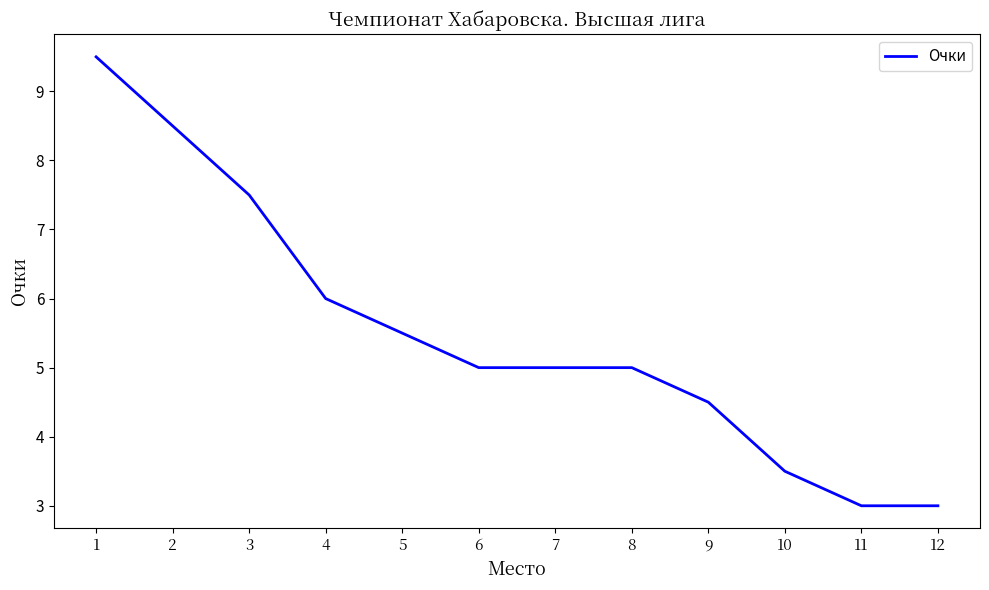

True or false: the data shows 7.5 at 3.

True